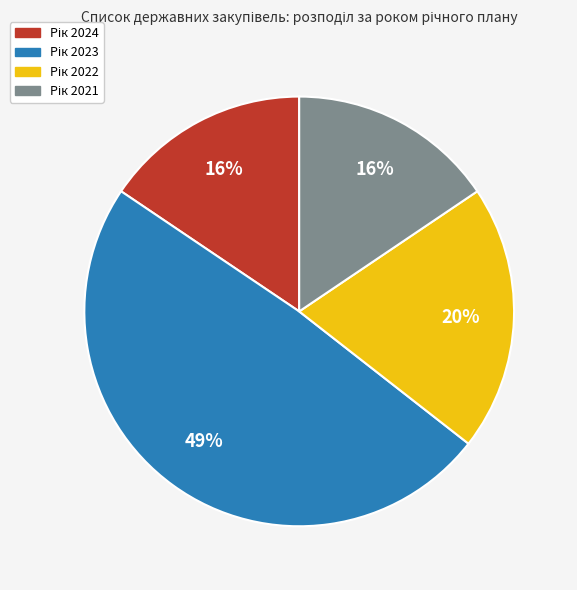

To the nearest percent, what is the difference between the largest and smallest slice percentages?

33%